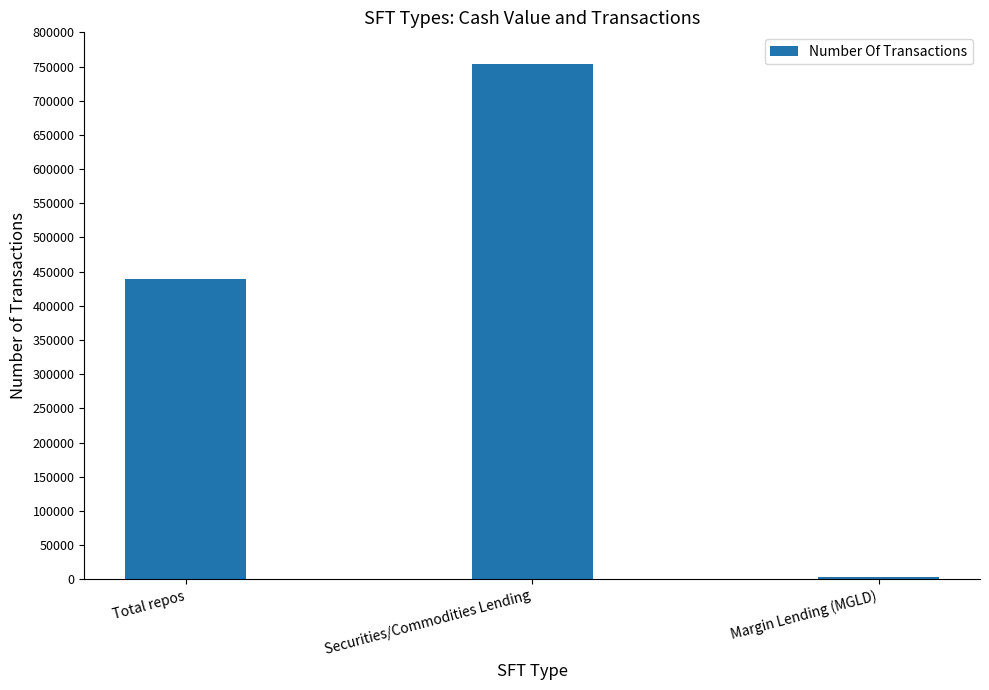

What position from the left is Securities/Commodities Lending?

2